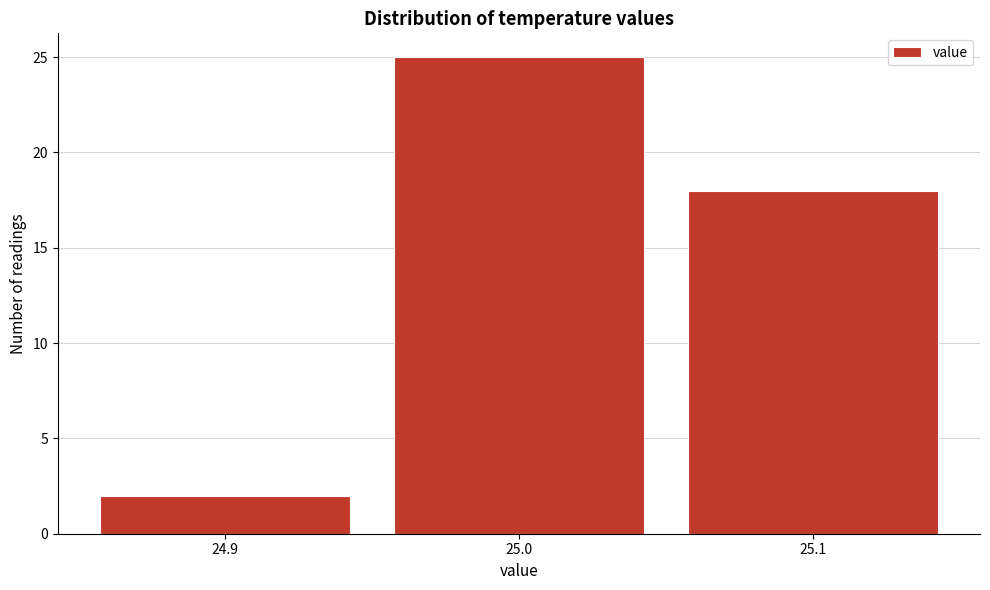

Reading left to right, transcribe this chart: for each bar, give the range it covers on the x-axis and its height. The values are not printed on the chart, so give them approximately, as read against the axis.

24.85 to 24.95: 2
24.95 to 25.05: 25
25.05 to 25.15: 18